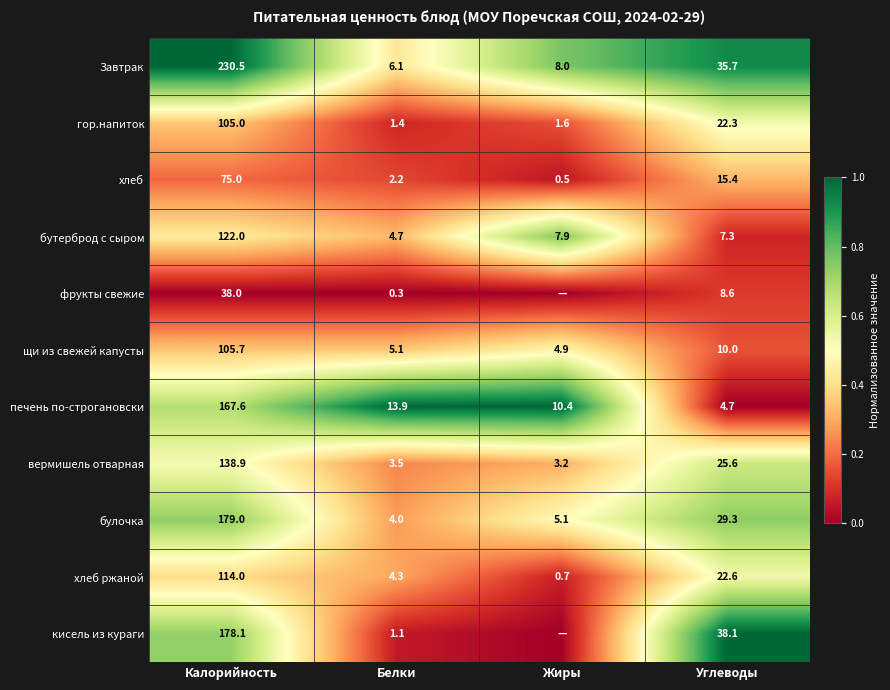

What is the difference between the хлеб values at Белки and Жиры?

1.7